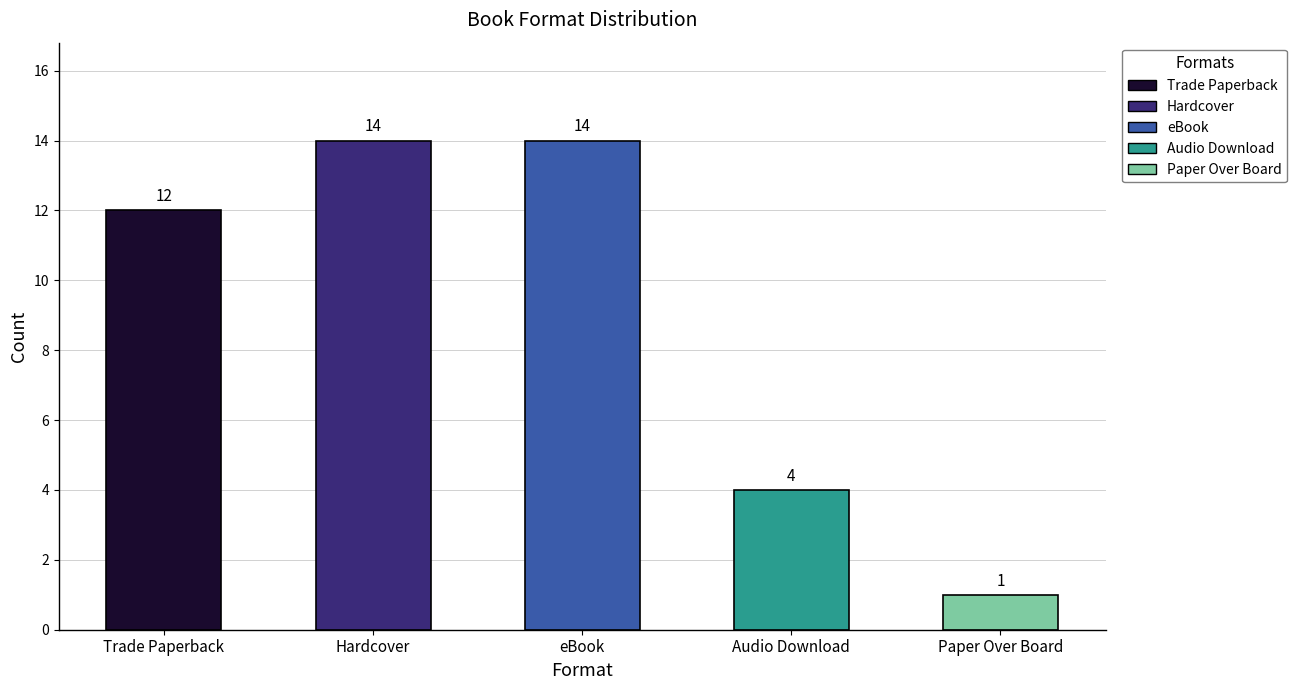

What is the label of the 5th bar from the left?

Paper Over Board